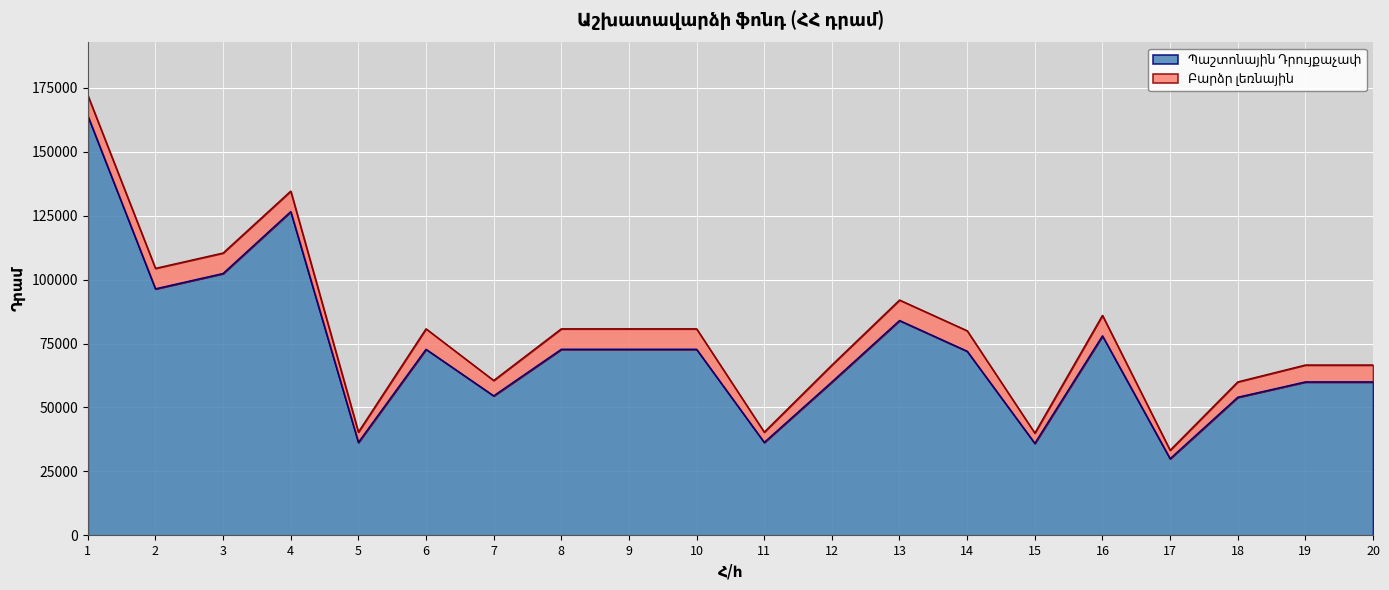

What is the total value across all series at 20?

66600